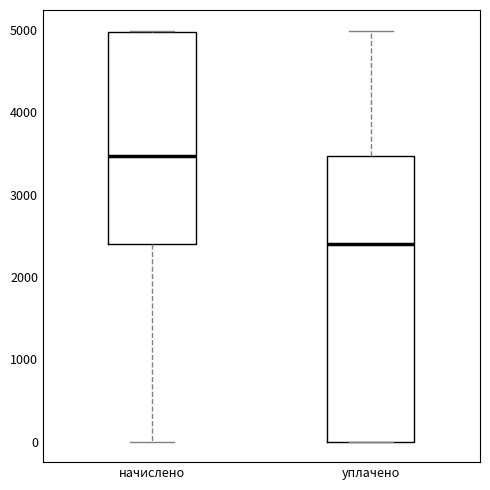

Reading left to right, read every box against the y-axis: the position of its median line, the range the box covers, and the ends of its whiskers. The values are not printed on the chart, so give them approximately, as read against the axis.

начислено: median 3500, box 2400 to 5000, whiskers 0 to 5000
уплачено: median 2400, box 0 to 3500, whiskers 0 to 5000